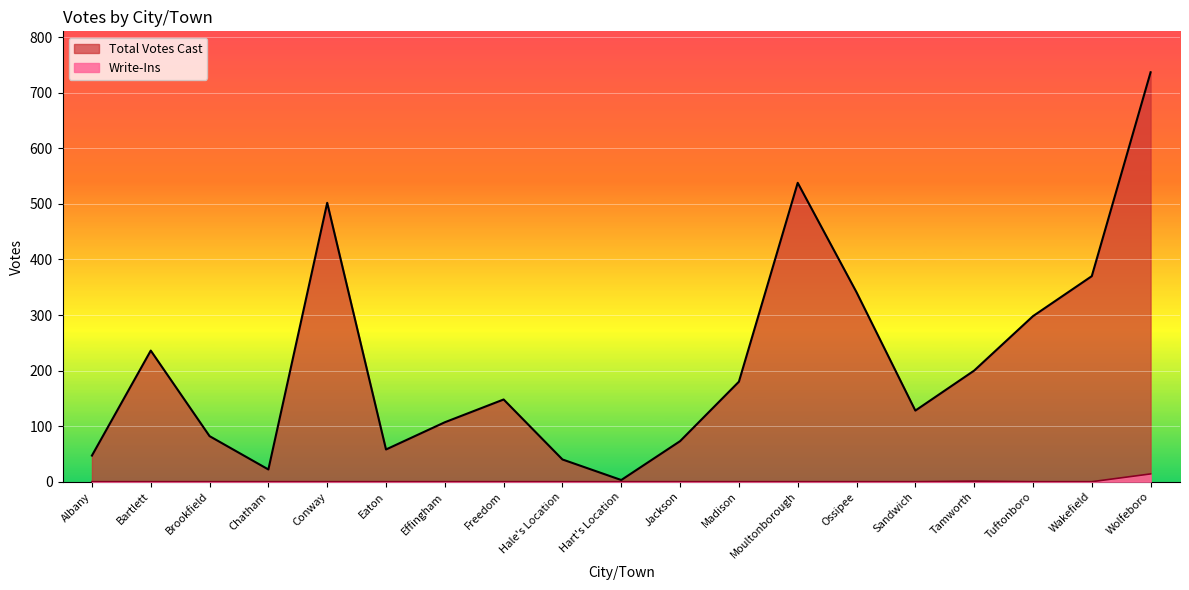

What position from the right is Brookfield?

17